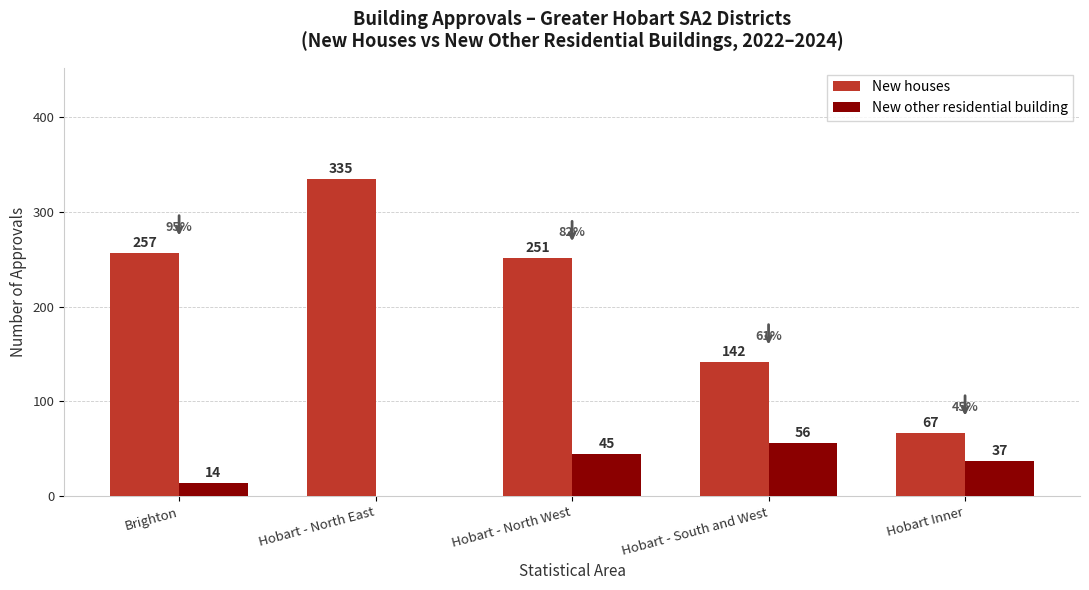

Reading right to left, transcribe all the data shown in this chart.

New houses: Hobart Inner=67	Hobart - South and West=142	Hobart - North West=251	Hobart - North East=335	Brighton=257
New other residential building: Hobart Inner=37	Hobart - South and West=56	Hobart - North West=45	Hobart - North East=0	Brighton=14